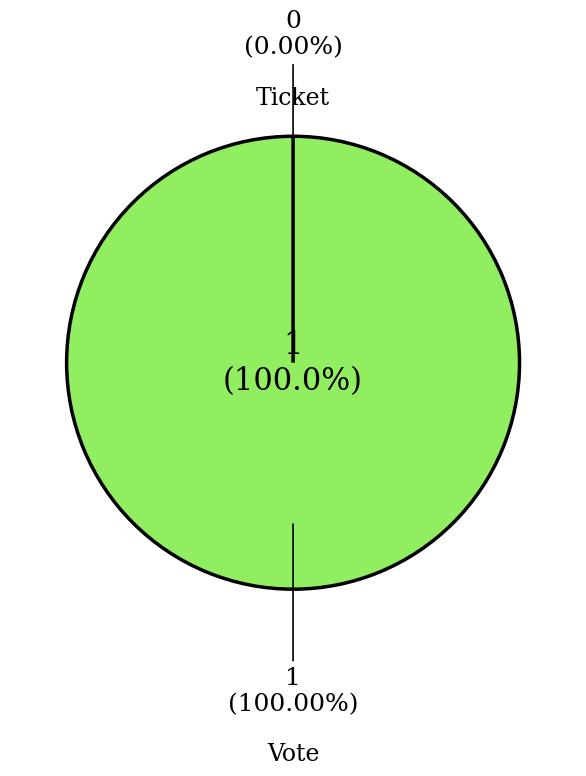

Does Ticket account for over 50% of the chart?

No